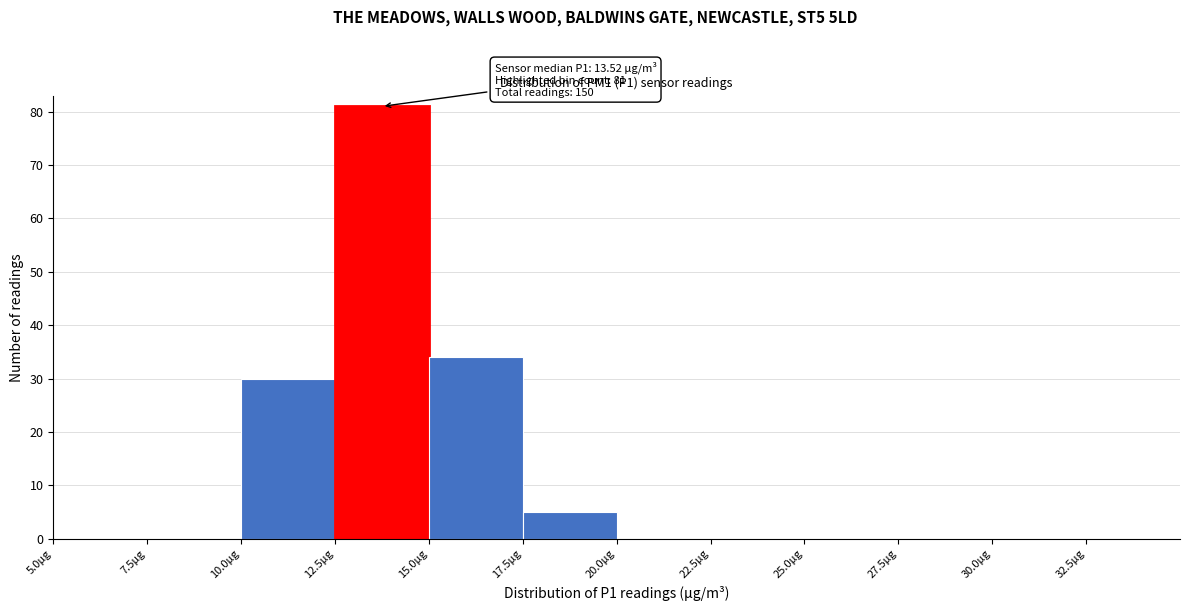

Which range on the x-axis has the tallest bar?

12.5 to 15.0